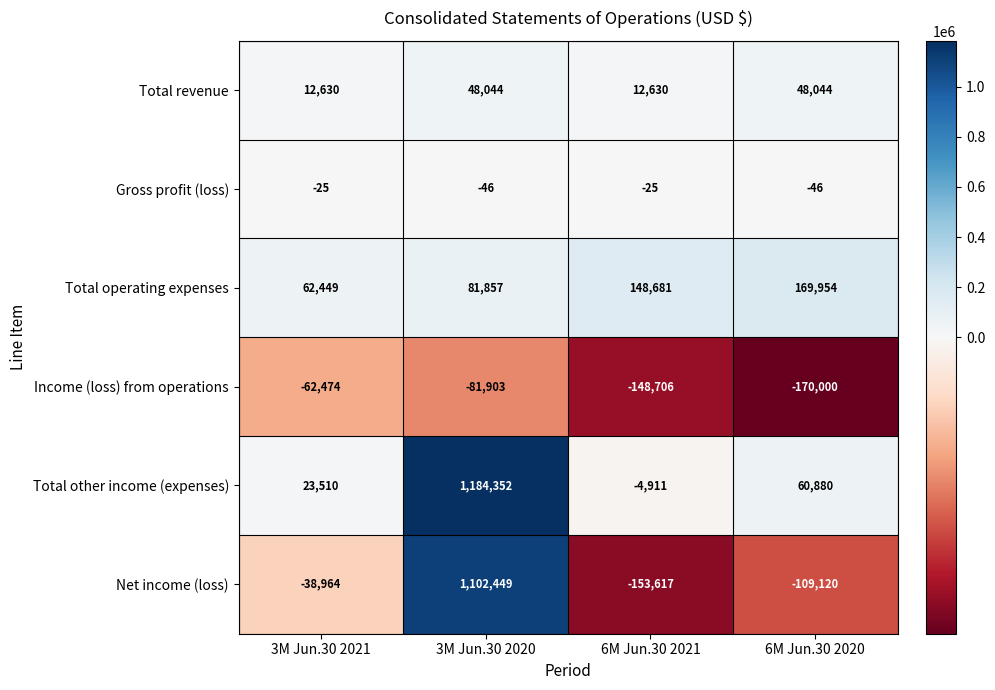

At which category is the sum across all series the highest?

3M Jun.30 2020